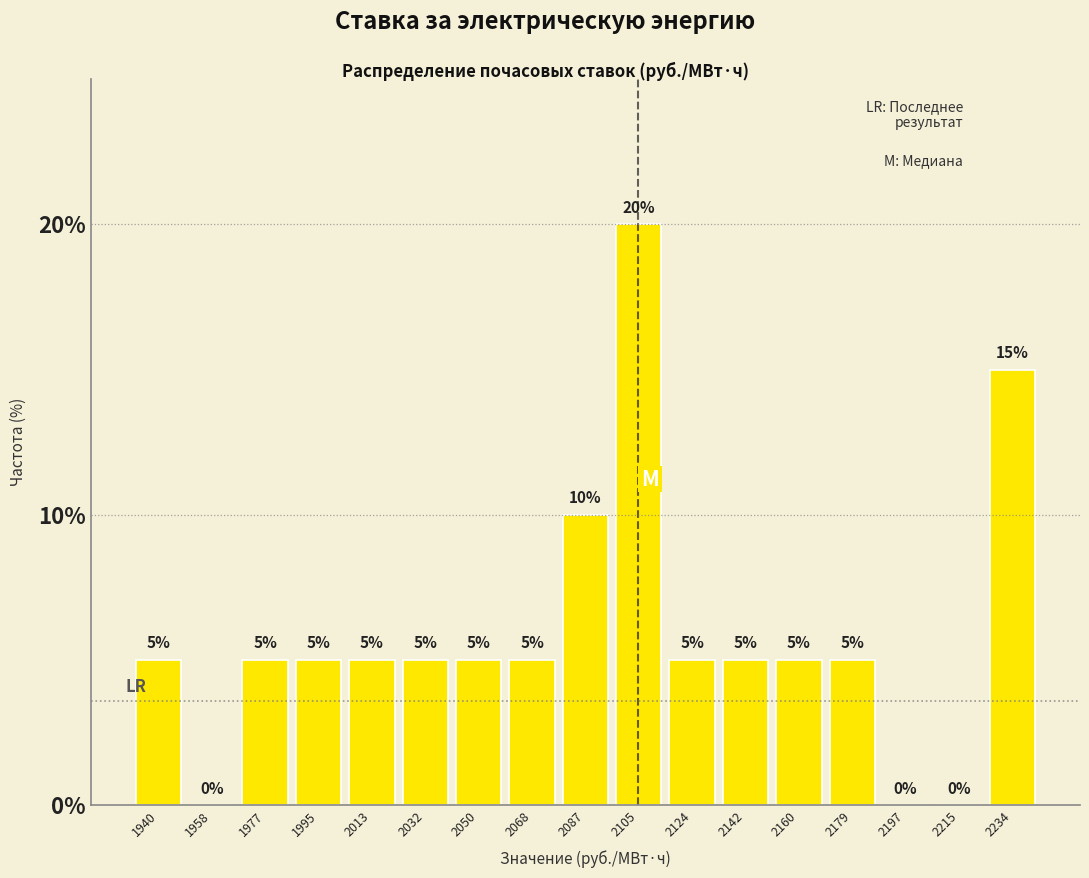

What is the height of the bar covering 2078 to 2096 on the x-axis? The bar edges are not printed on the chart, so give them approximately, as read against the axis.

10